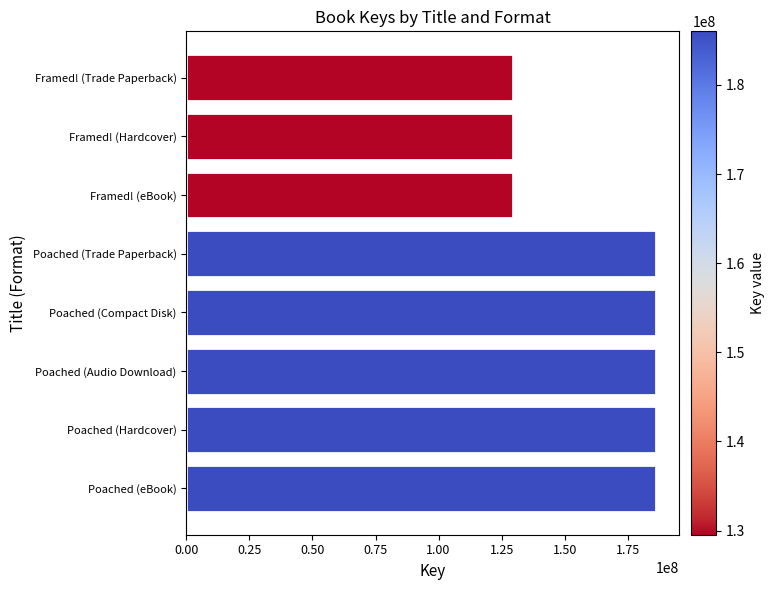

Reading top to bottom, list all the values displayed in this chart.

129538854	129538854	129538854	186016870	186016870	186016870	186016870	186016870